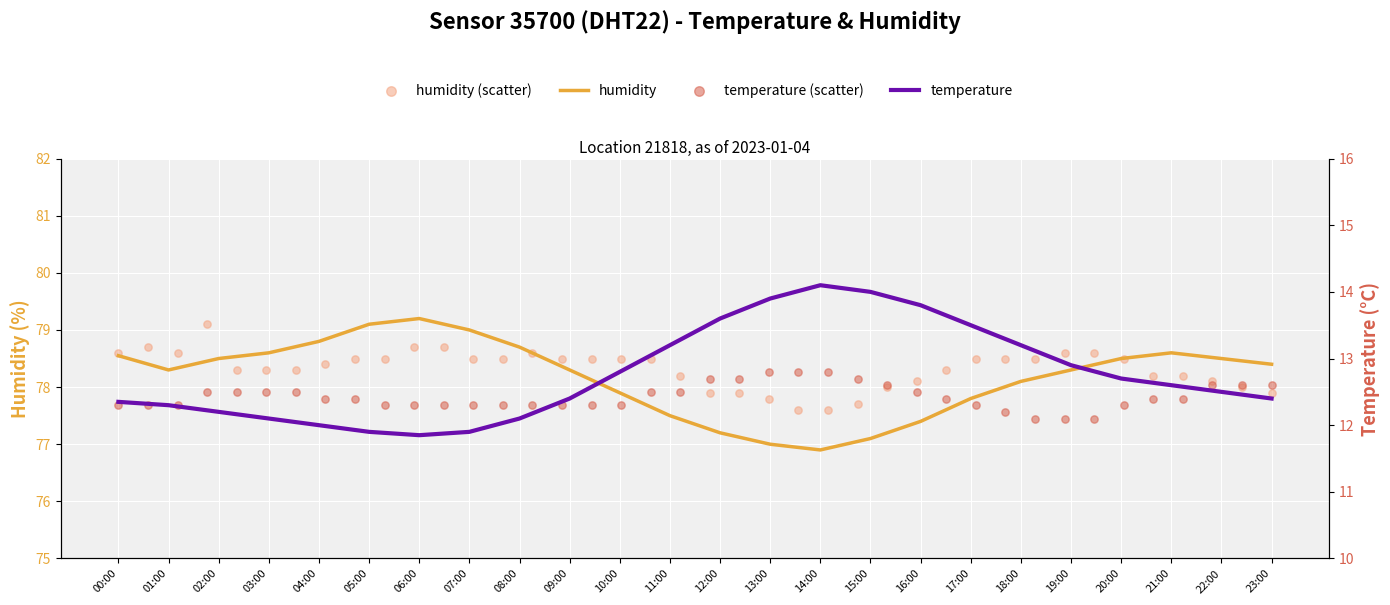

Which series has the largest total across all categories?

humidity